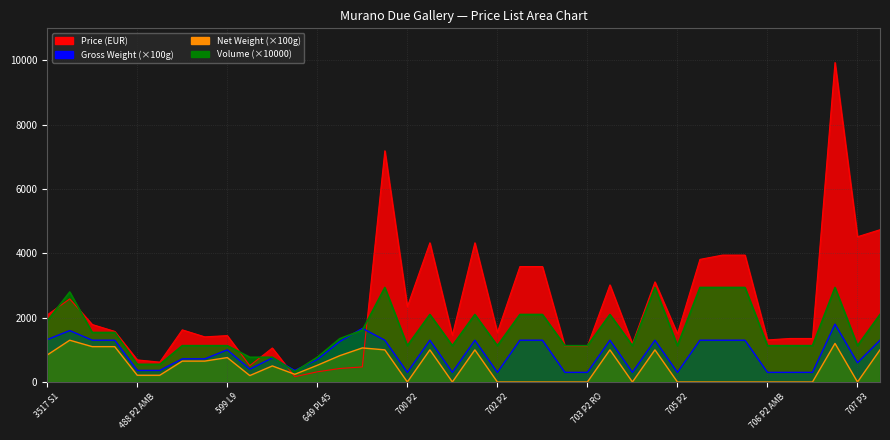

What is the label of the 11th point from the left?

10